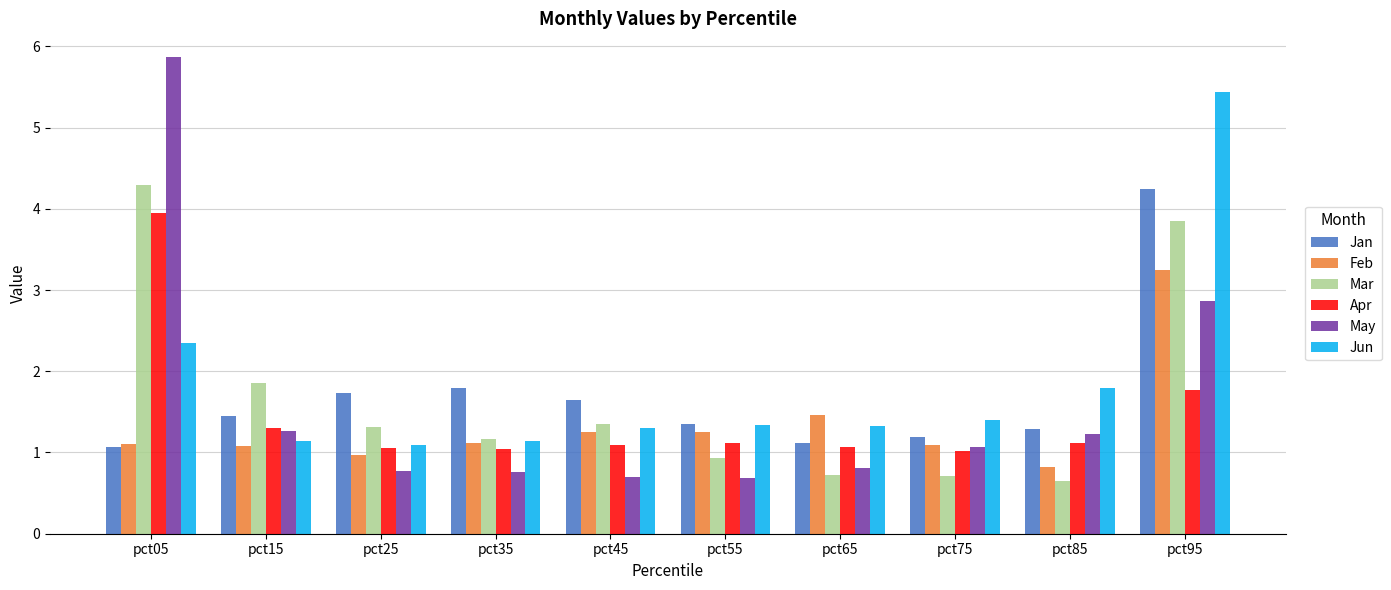

The May series shows 2.9 at pct95. True or false?

True